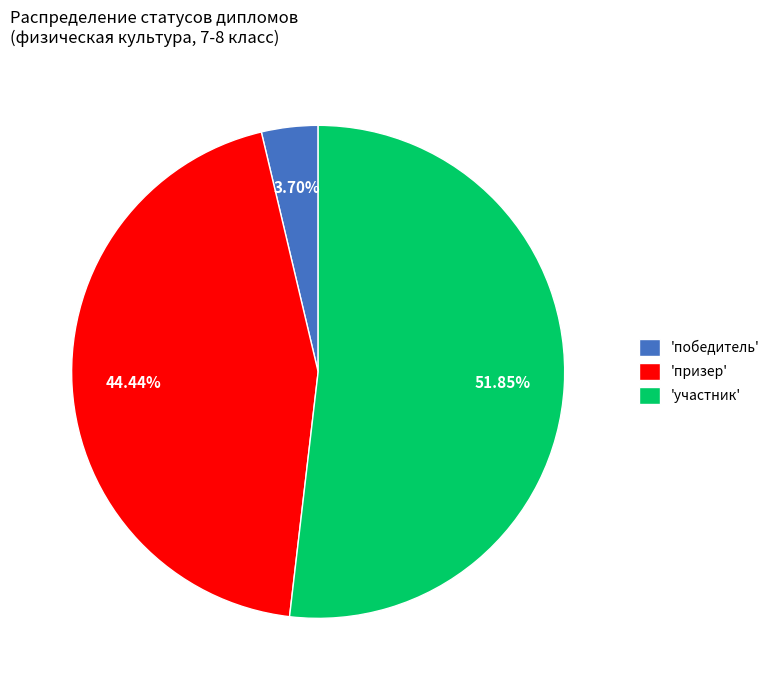

Is there any slice that represents more than half of the pie?

Yes